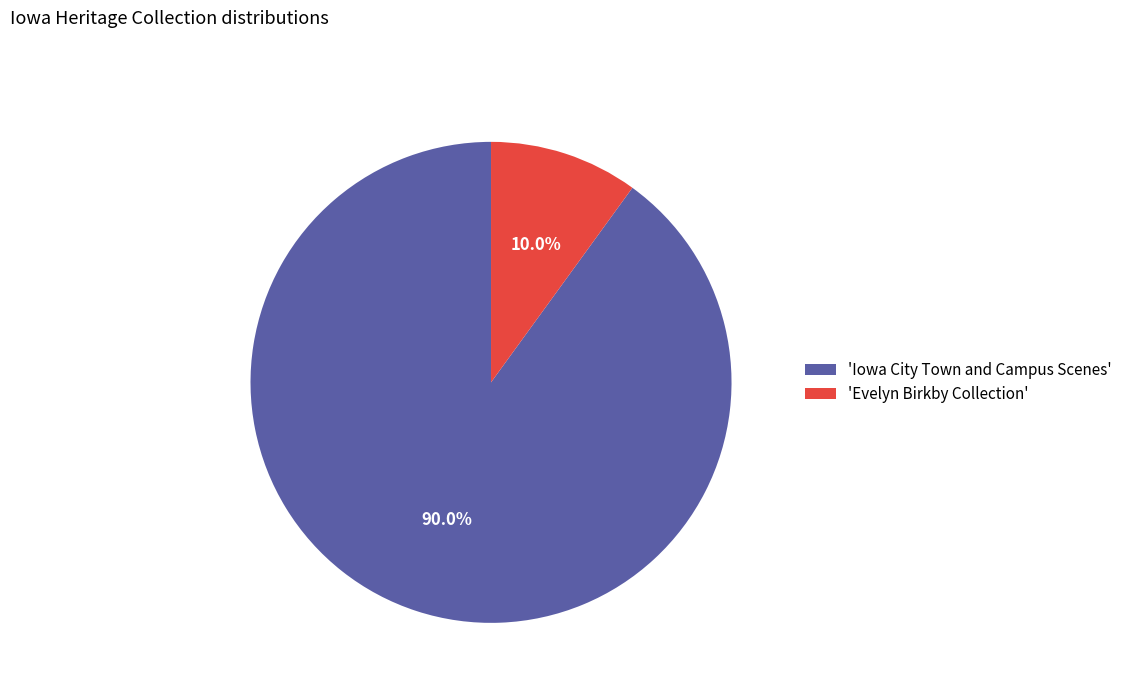

How many segments does this pie chart have?

2